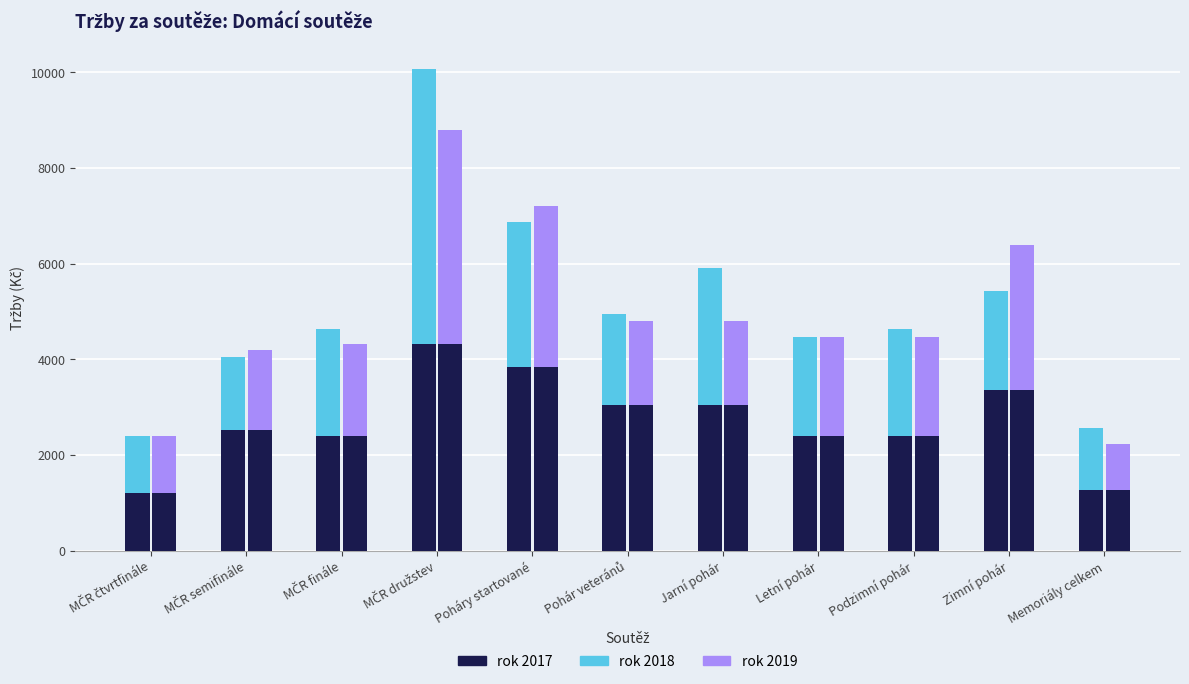

How many series are shown in this chart?

3